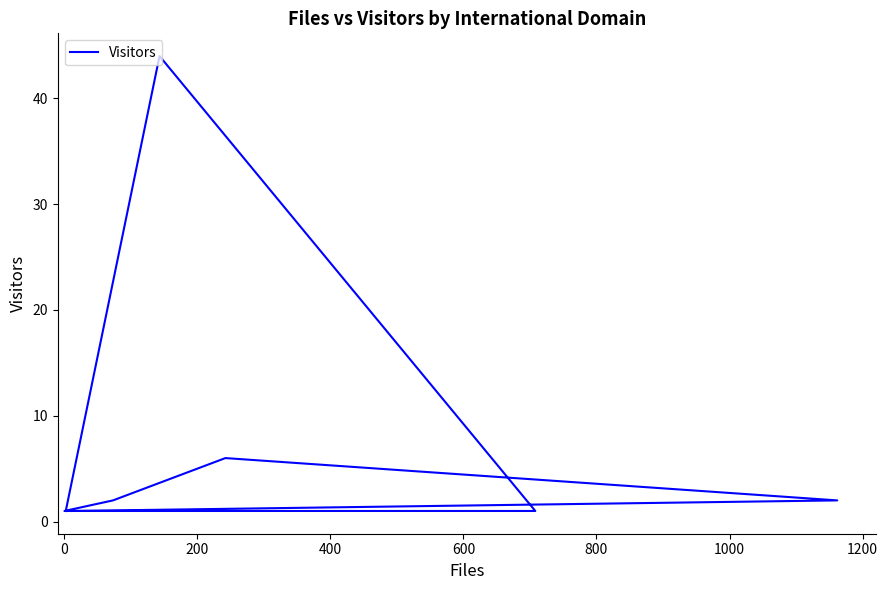

The value at 1200 is 2. True or false?

True